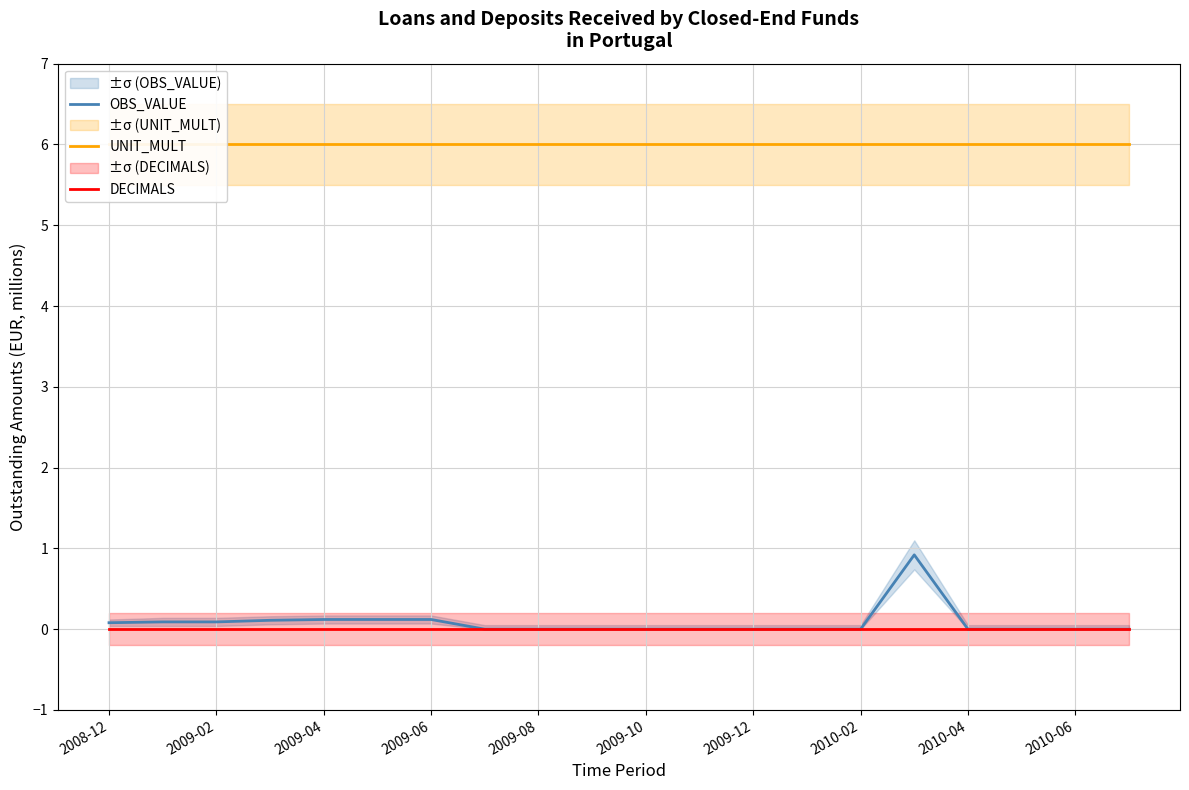

What is the maximum value for OBS_VALUE?

0.9